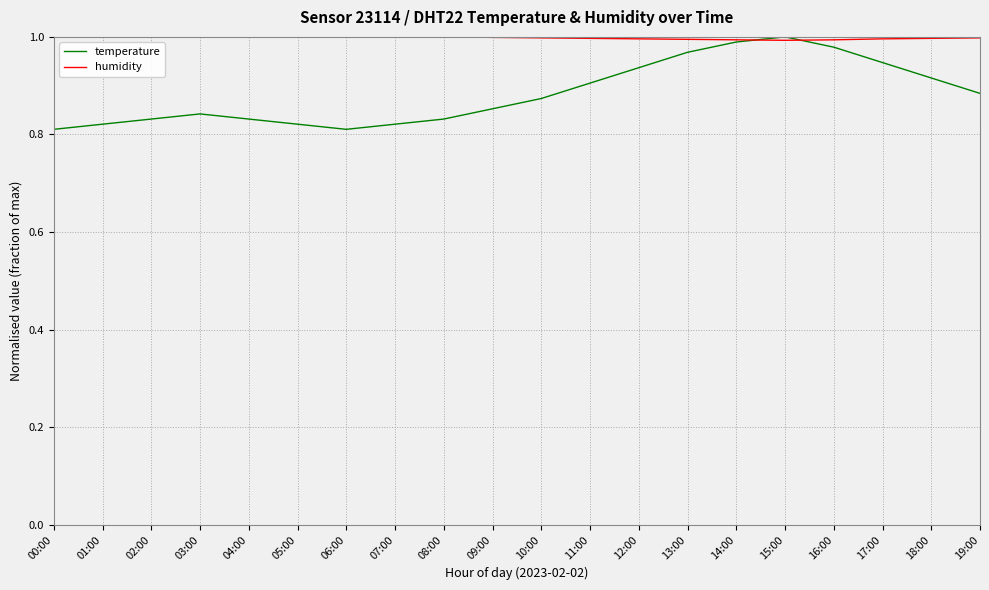

True or false: temperature has a value of 1.4 at 14:00.

False